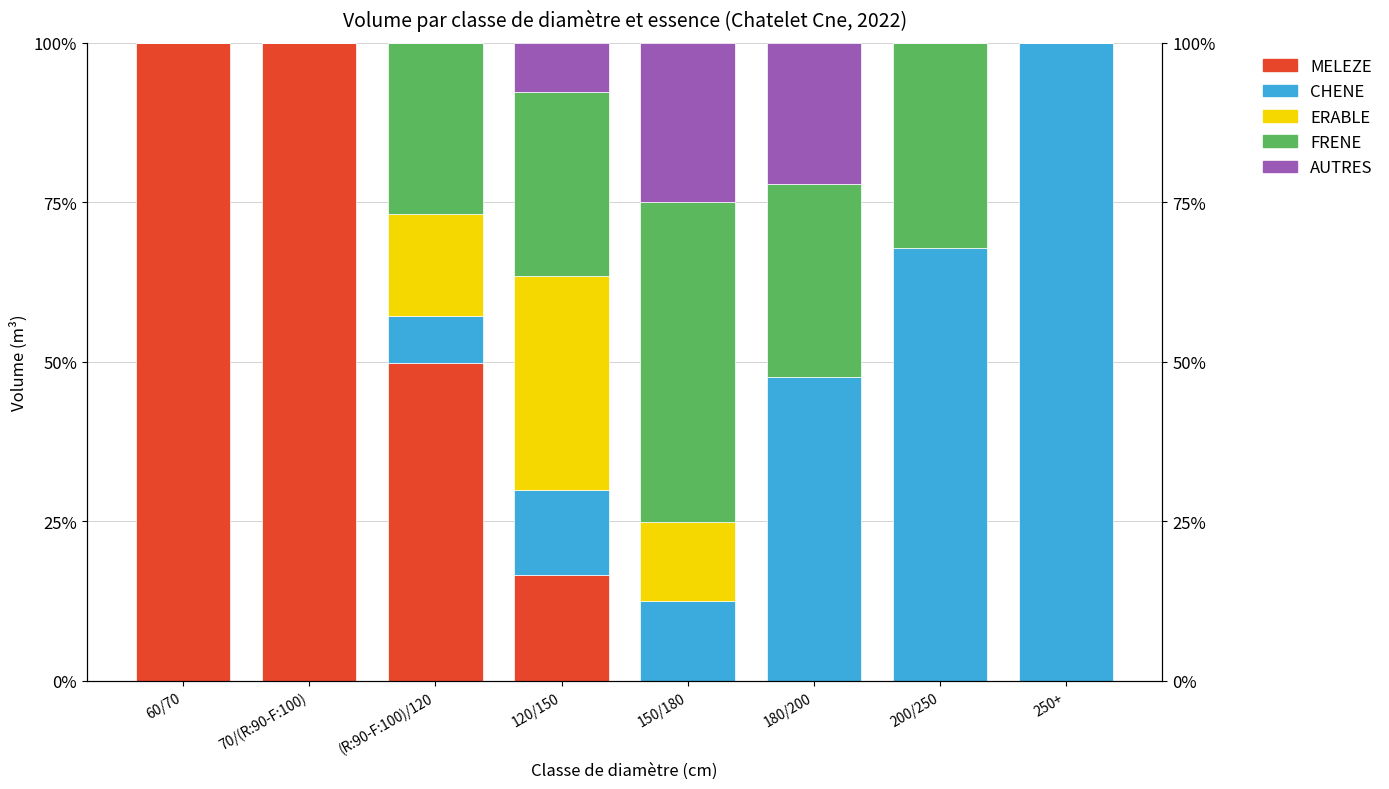

Reading left to right, what are all the values shown in this chart?

MELEZE: 1.0	1.0	0.5	0.2	0.0	0.0	0.0	0.0
CHENE: 0.0	0.0	0.1	0.1	0.1	0.5	0.7	1.0
ERABLE: 0.0	0.0	0.2	0.3	0.1	0.0	0.0	0.0
FRENE: 0.0	0.0	0.3	0.3	0.5	0.3	0.3	0.0
AUTRES: 0.0	0.0	0.0	0.1	0.2	0.2	0.0	0.0